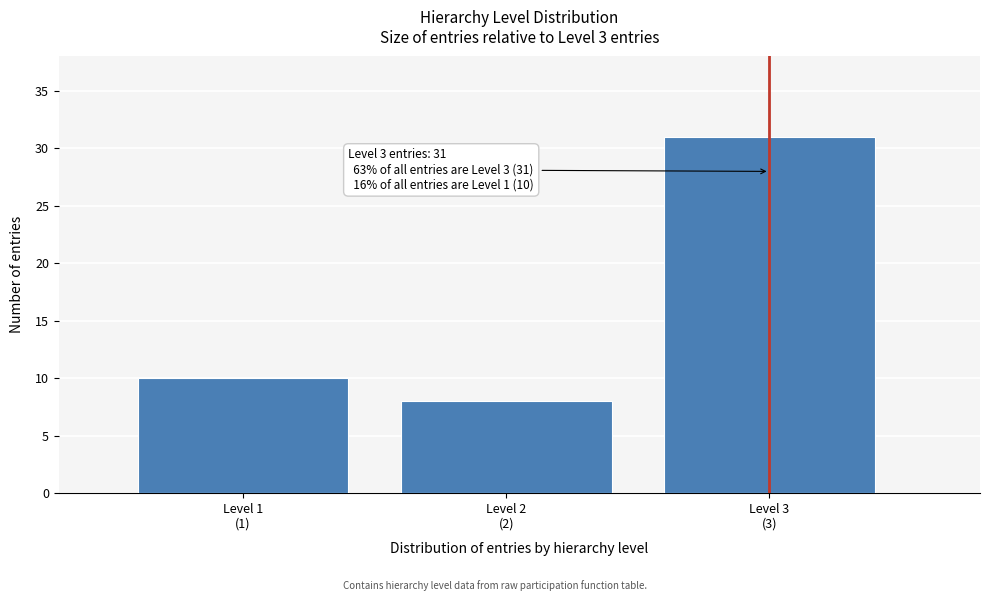

Reading left to right, list all the values displayed in this chart.

10	8	31